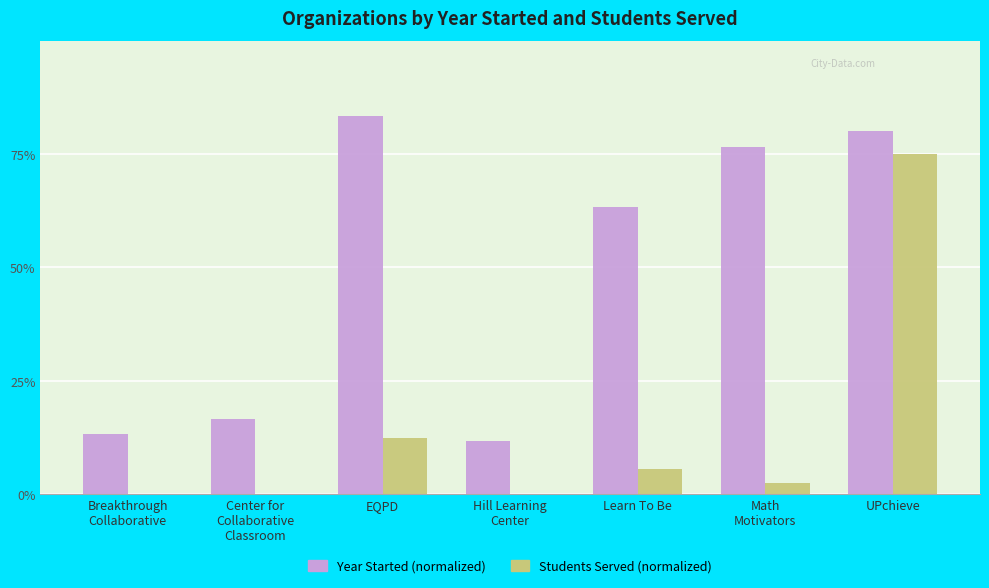

Which has a higher value, Hill Learning
Center or Center for
Collaborative
Classroom?

Center for
Collaborative
Classroom